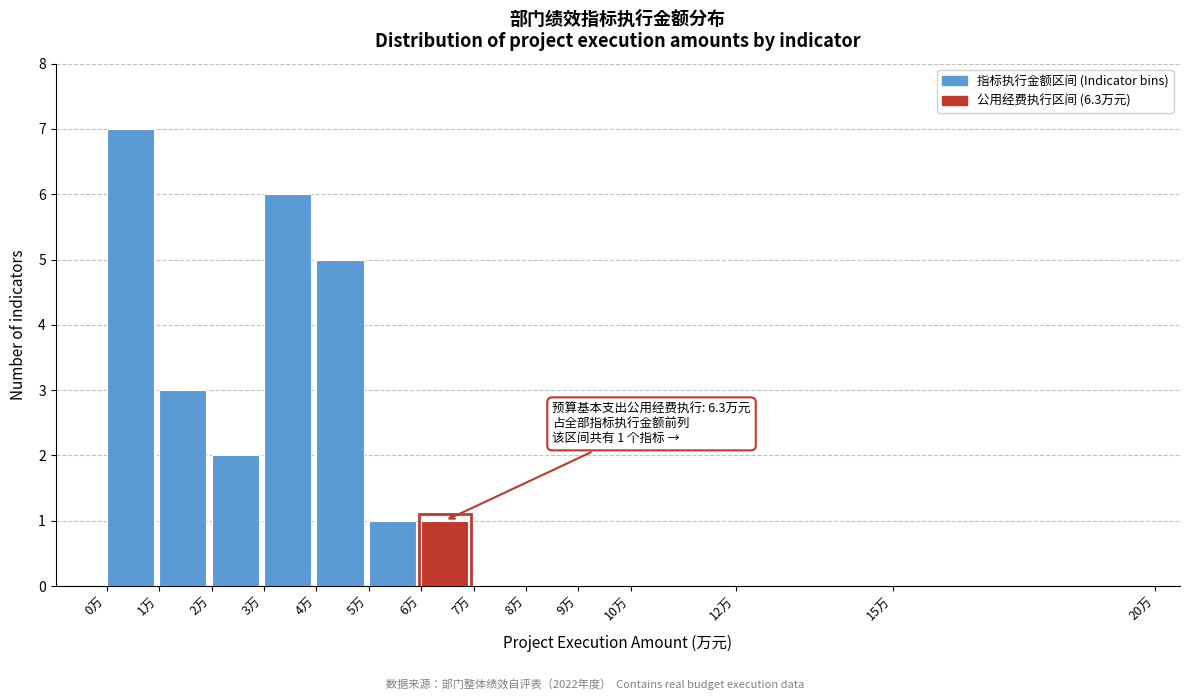

Which range on the x-axis has the tallest bar?

0 to 1